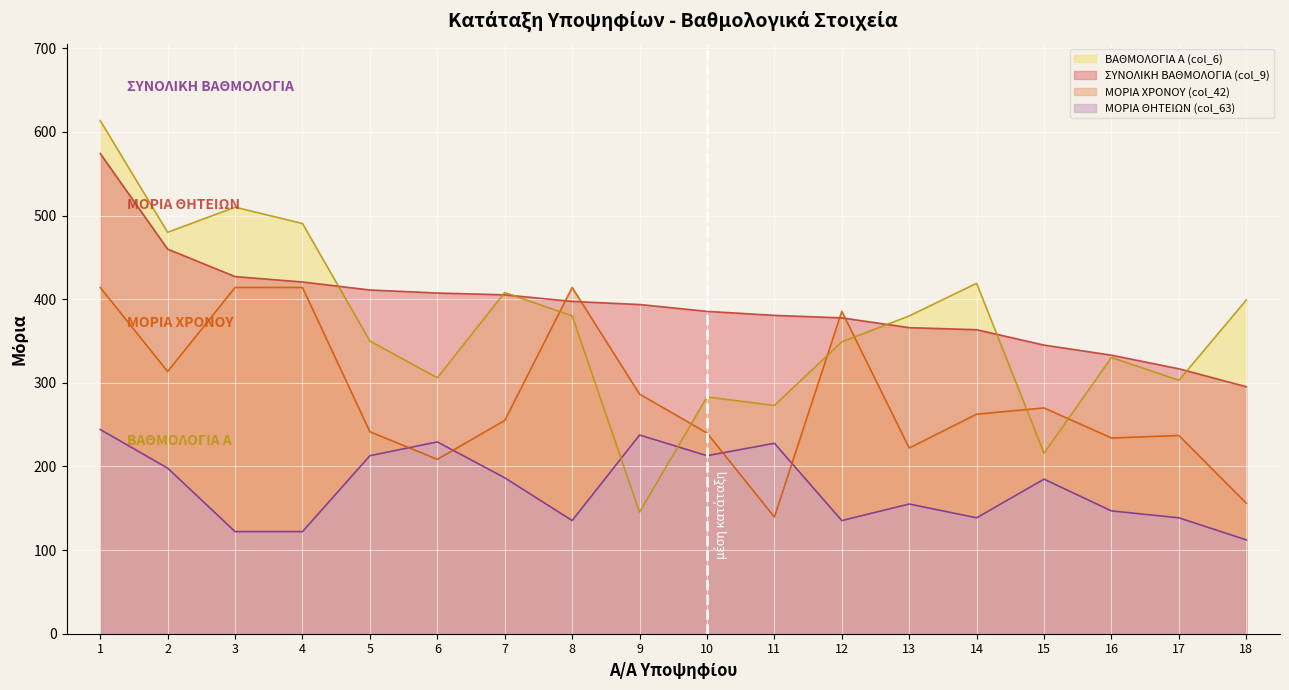

How many lines are shown in the chart?

4